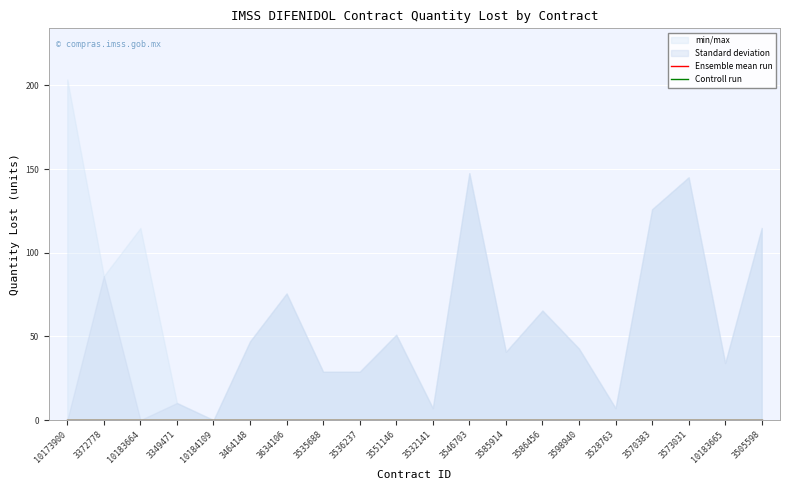

List the labels in order of Controll run value, smallest first.

10173900, 3372778, 10183664, 3349471, 10184109, 3464148, 3634106, 3535688, 3536237, 3551146, 3532141, 3546703, 3585914, 3586456, 3598940, 3528763, 3570383, 3573031, 10183665, 3505598